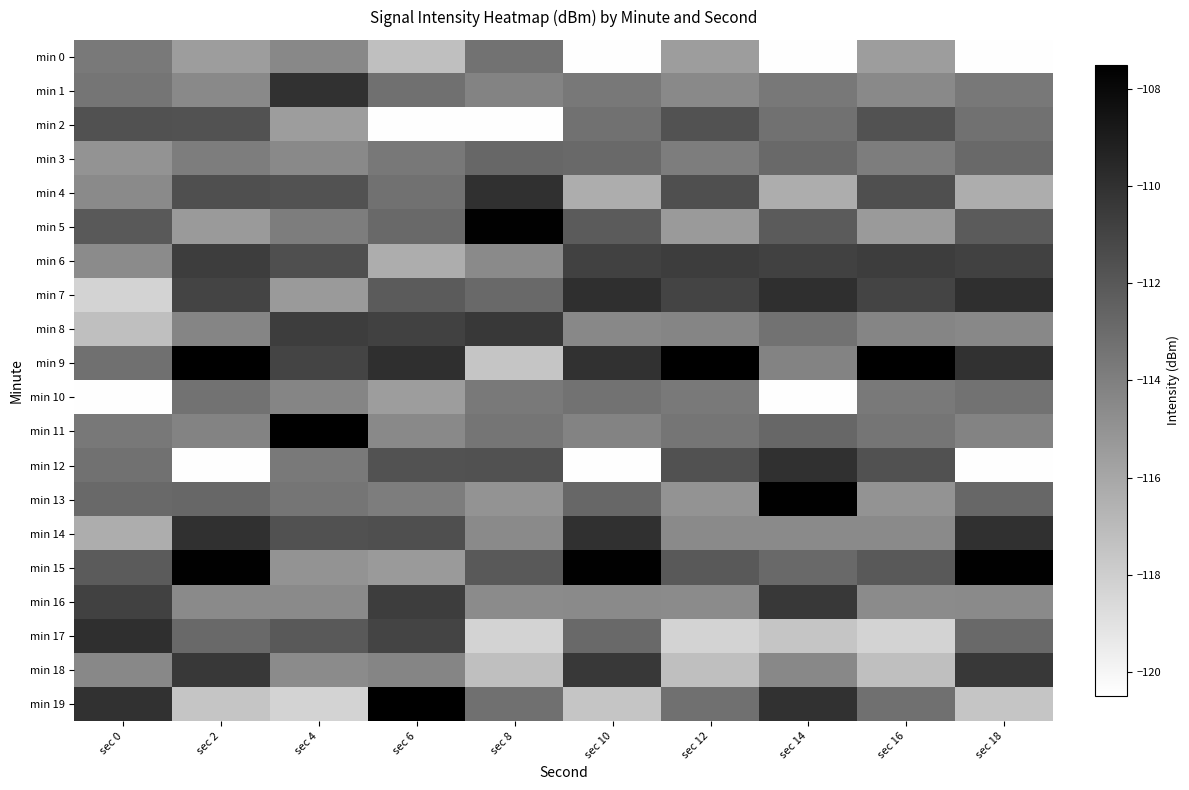

Which series changed the most between sec 6 and sec 14?

min 2